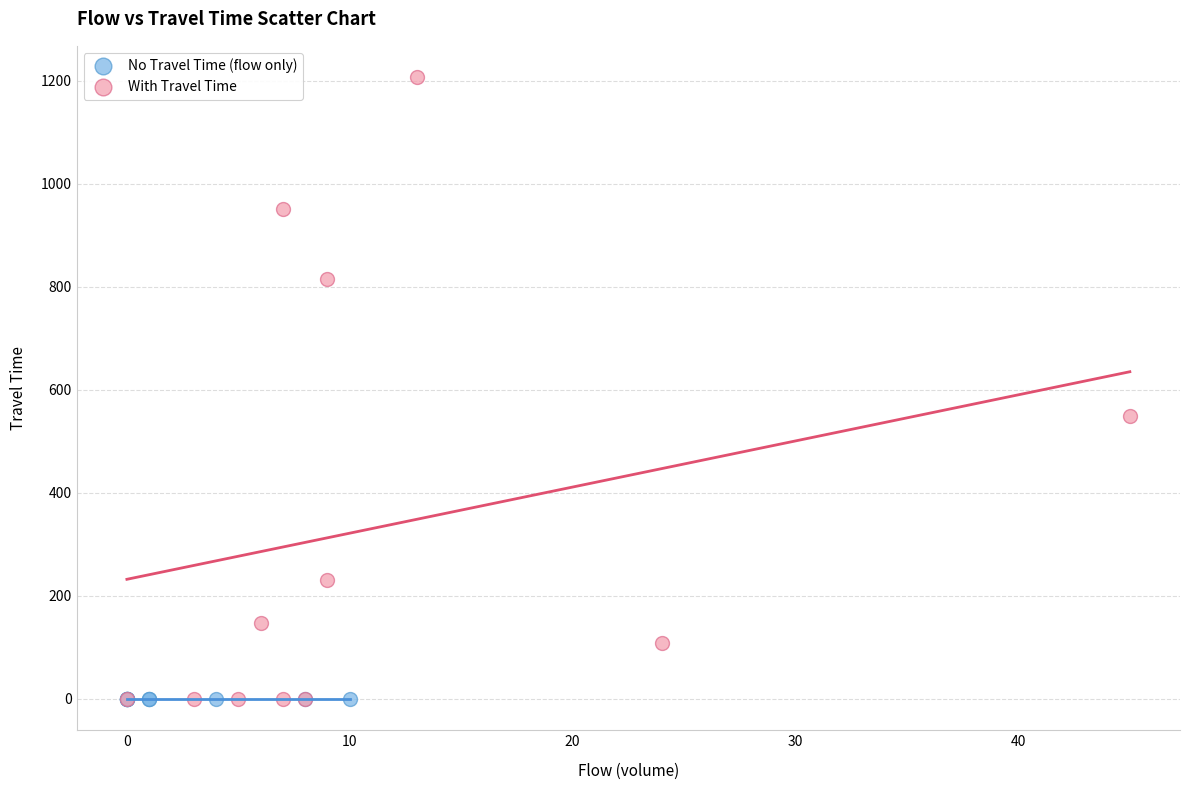

Which series reaches the maximum Y coordinate?

With Travel Time